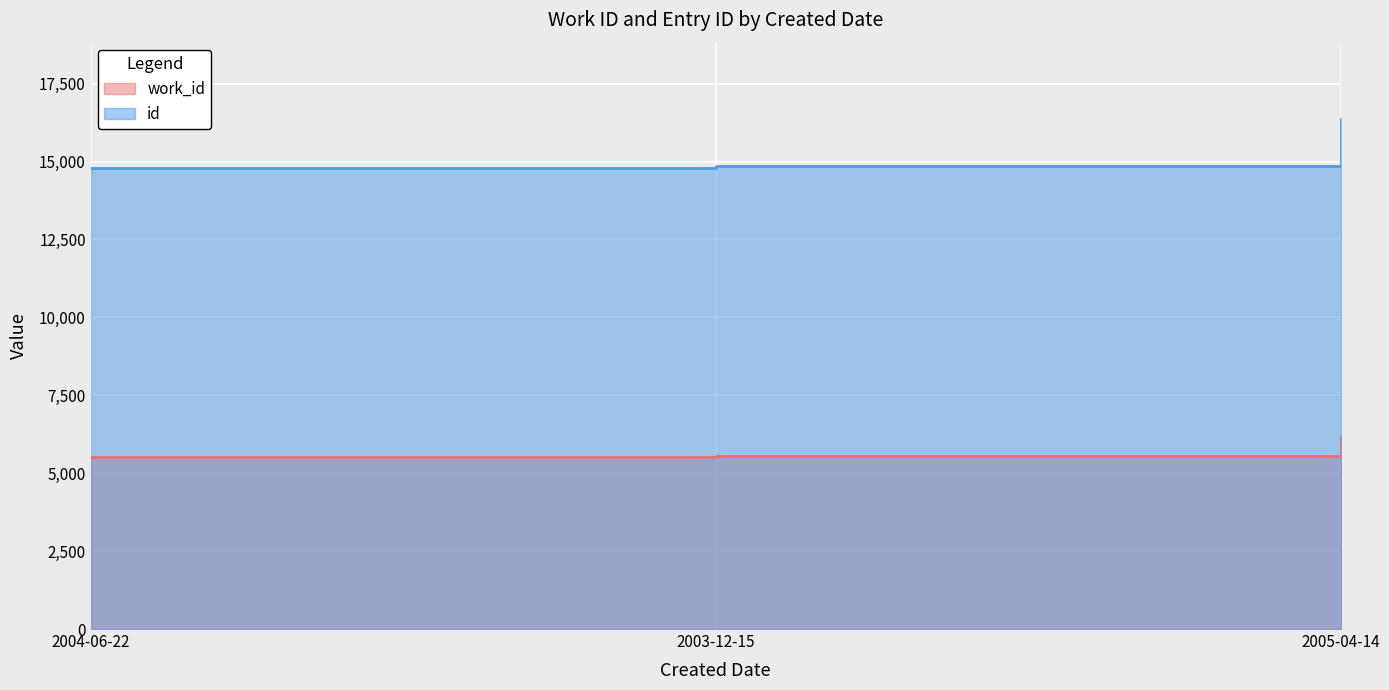

What is the greatest value displayed?

16360